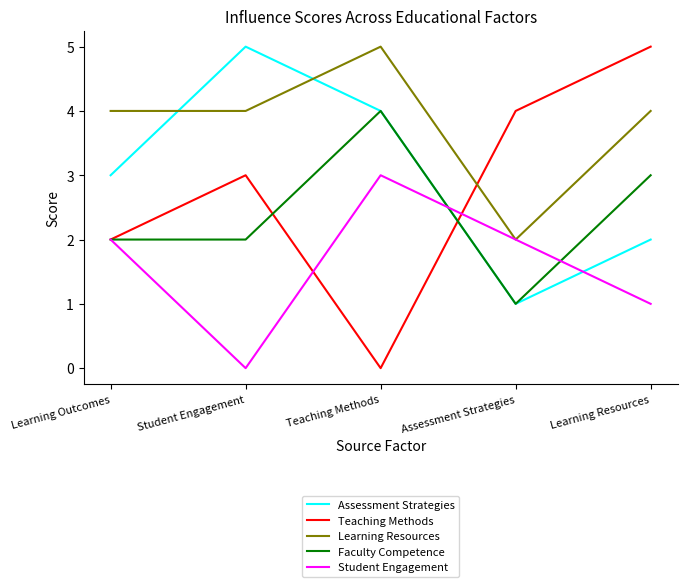

Which series has the largest range (max minus min)?

Teaching Methods